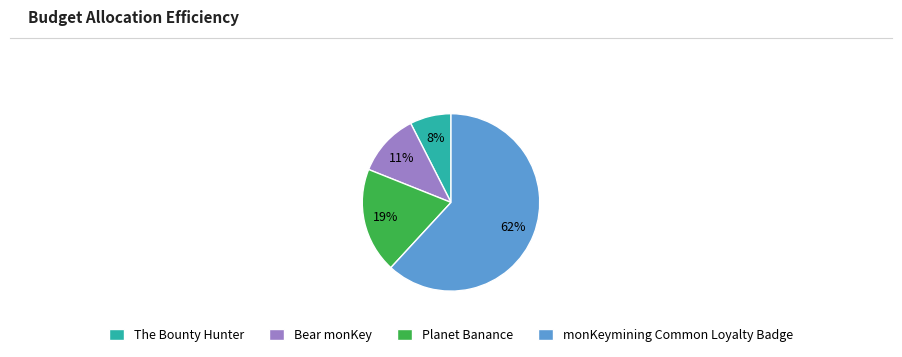

What is the largest slice in the pie chart?

monKeymining Common Loyalty Badge